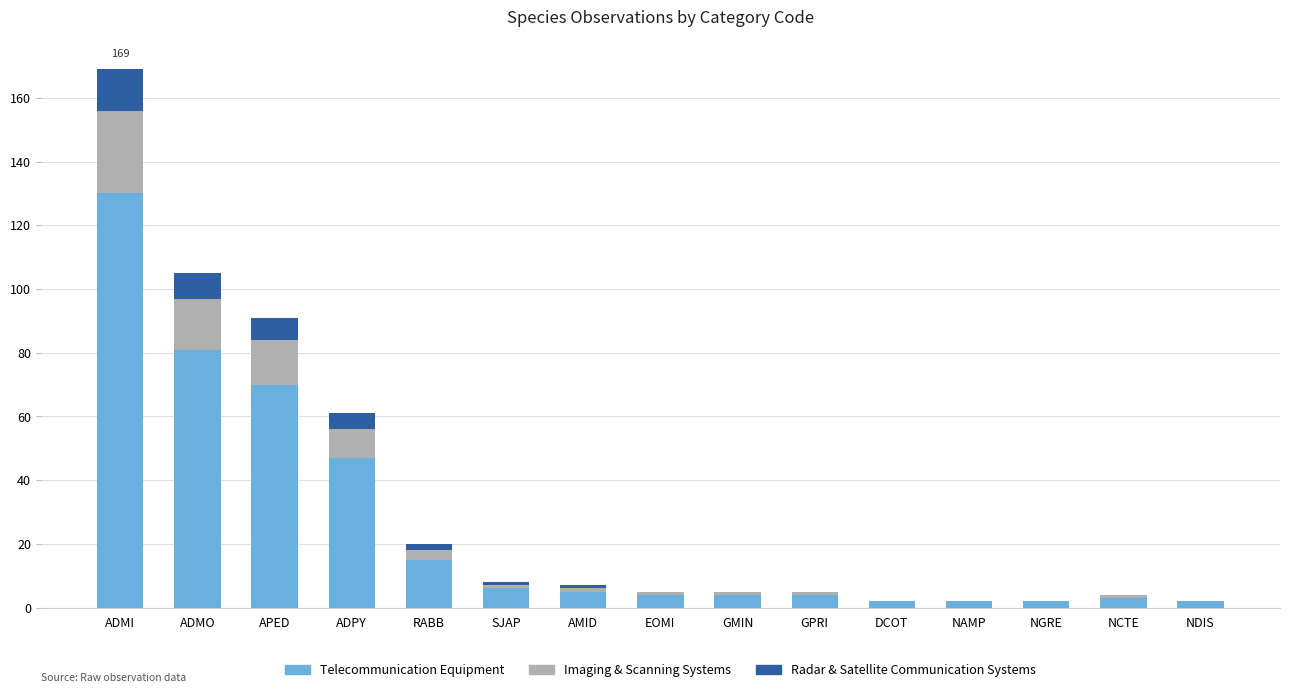

At which category is the sum across all series the highest?

ADMI